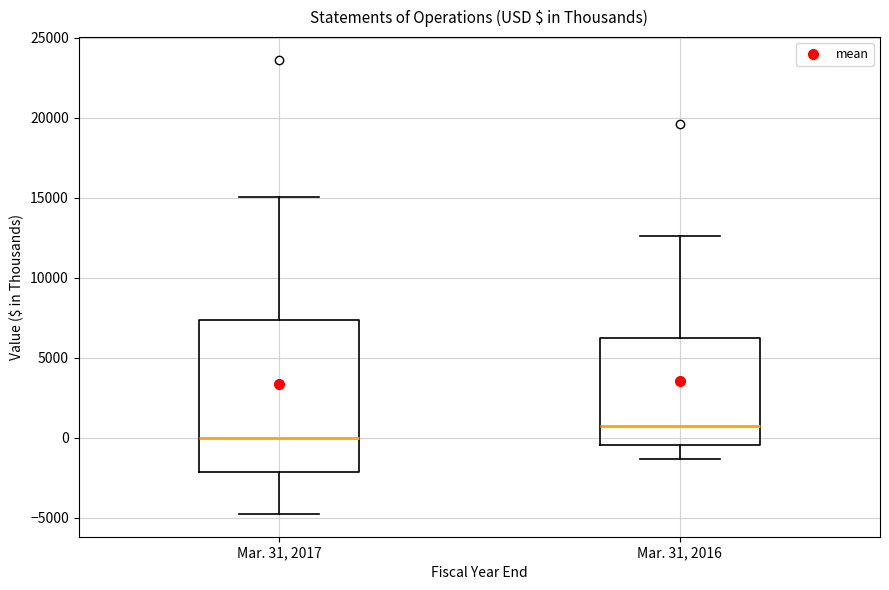

Reading left to right, read every box against the y-axis: the position of its median line, the range the box covers, and the ends of its whiskers. The values are not printed on the chart, so give them approximately, as read against the axis.

Mar. 31, 2017: median 0, box -2000 to 7500, whiskers -5000 to 15000
Mar. 31, 2016: median 500, box -500 to 6000, whiskers -1500 to 12500